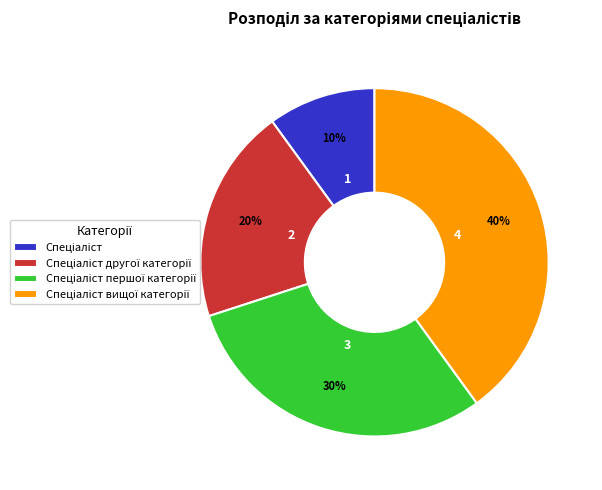

To the nearest percent, what is the difference between the largest and smallest slice percentages?

30%